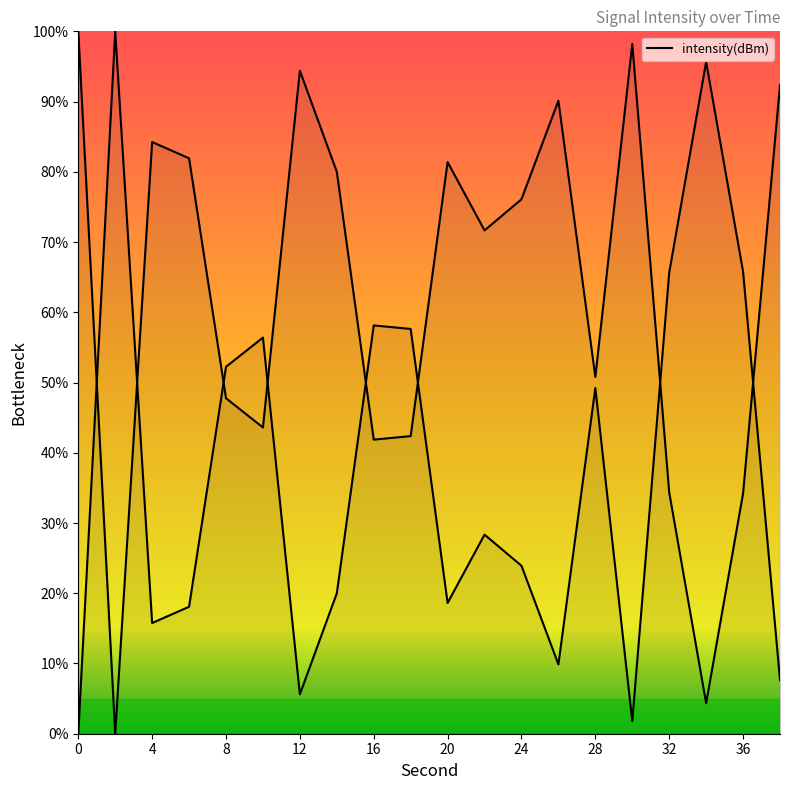

How many points are higher than both their immediate neighbors (excluding endpoints)?

5